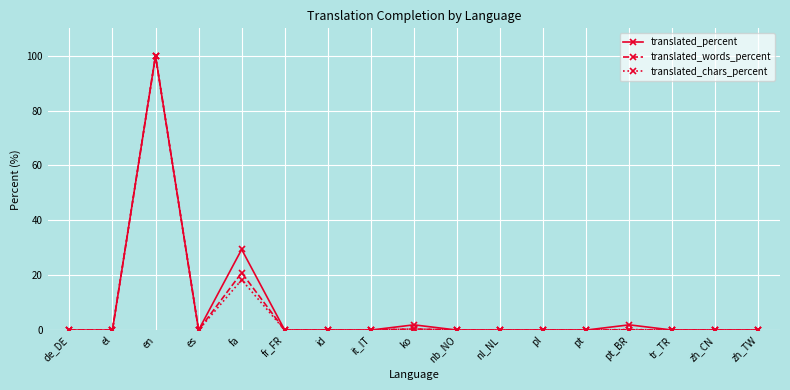

The translated_words_percent series shows 20.9 at fa. True or false?

True